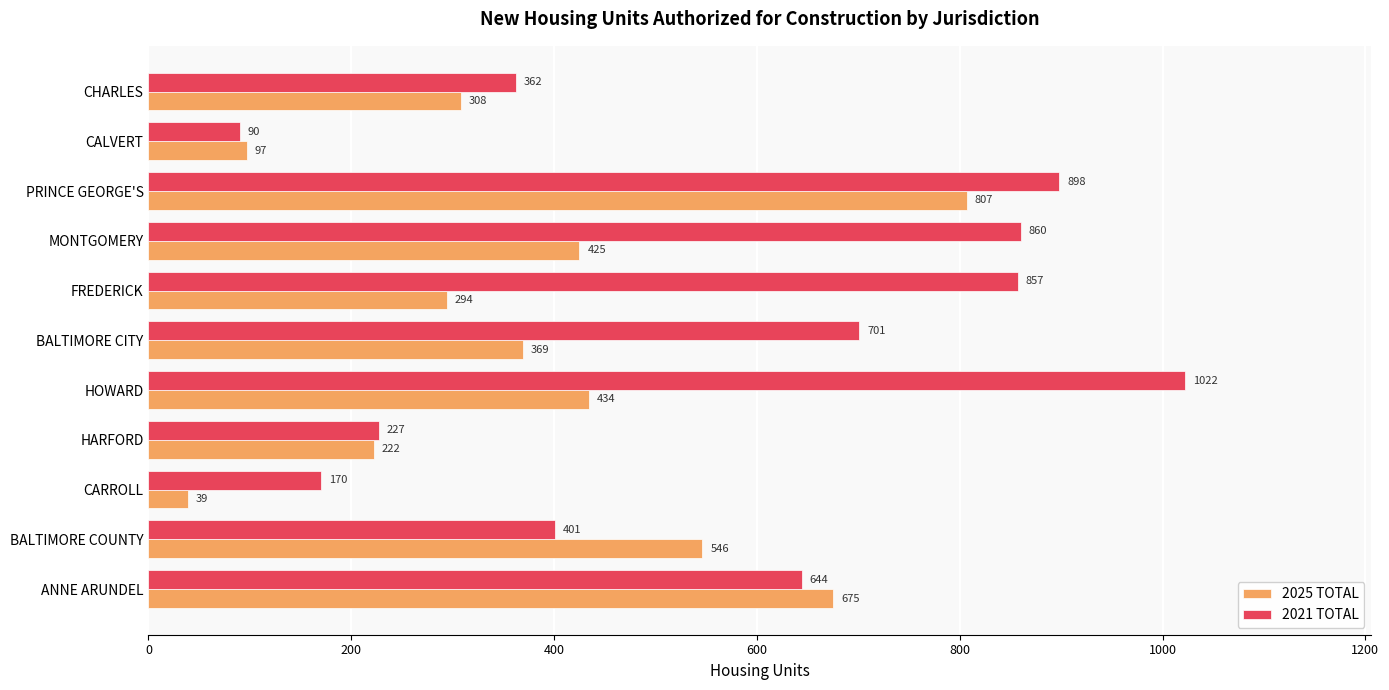

What is the average value of the 2021 TOTAL series?

567